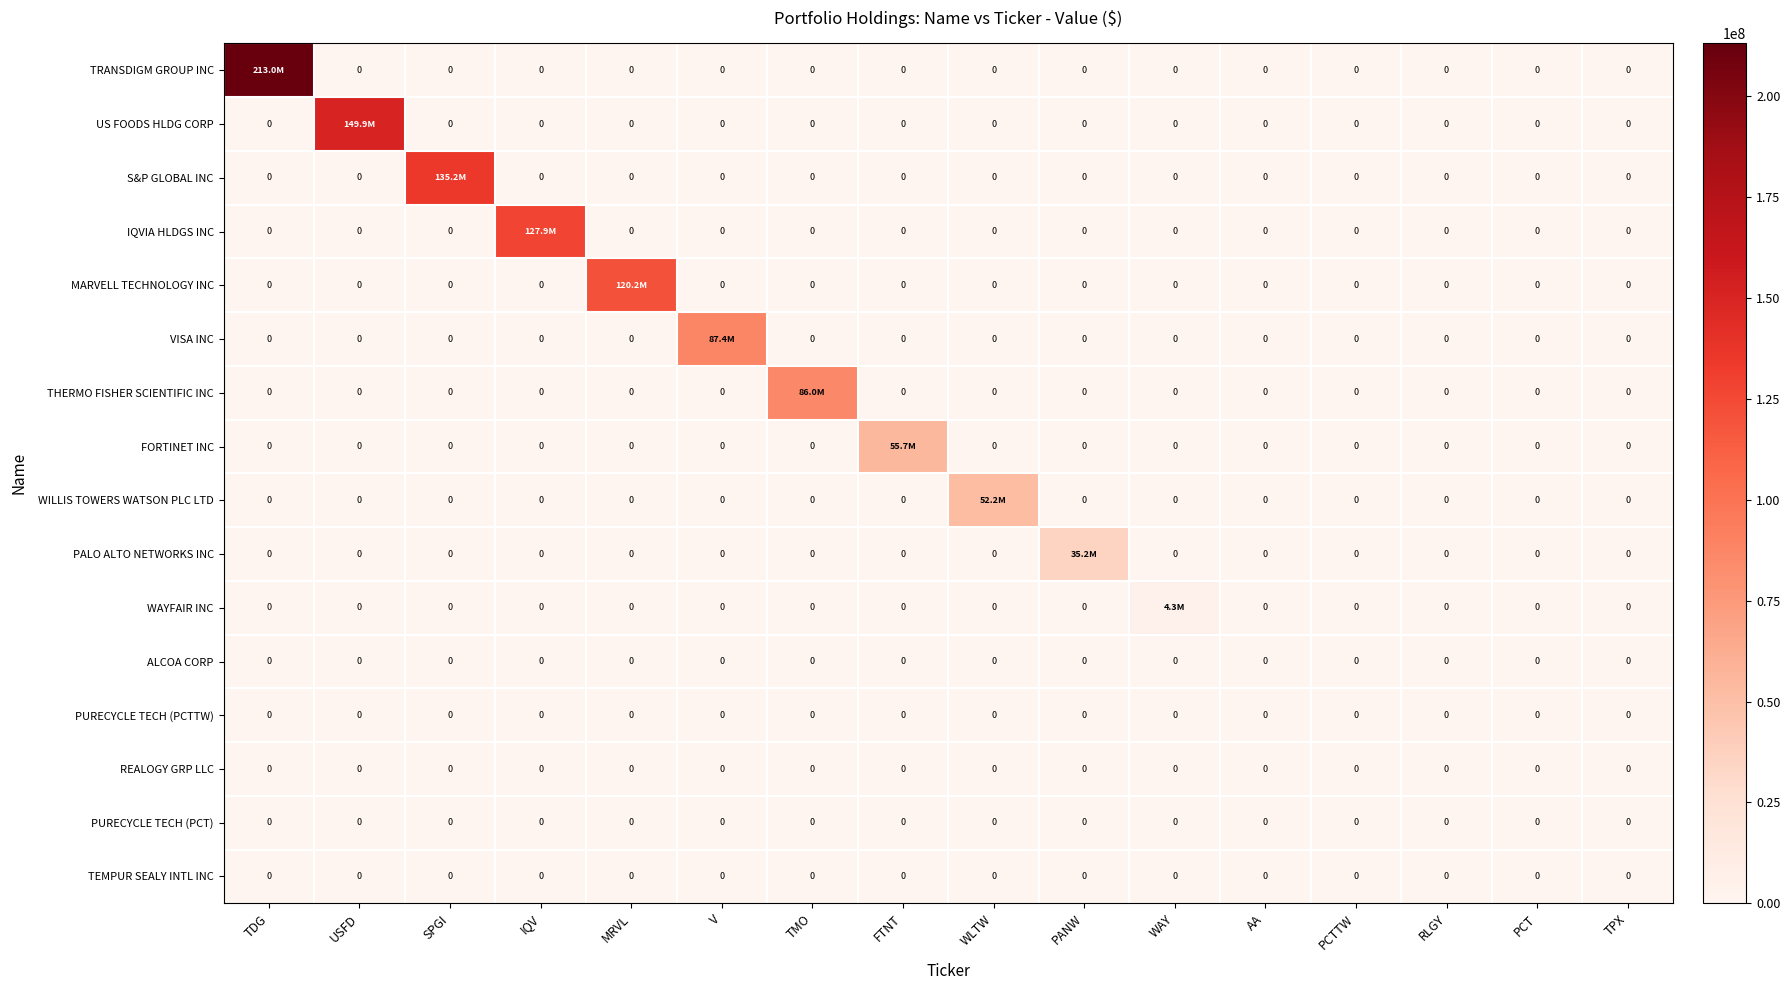

Is it true that PURECYCLE TECH (PCTTW) equals 0 at USFD?

True